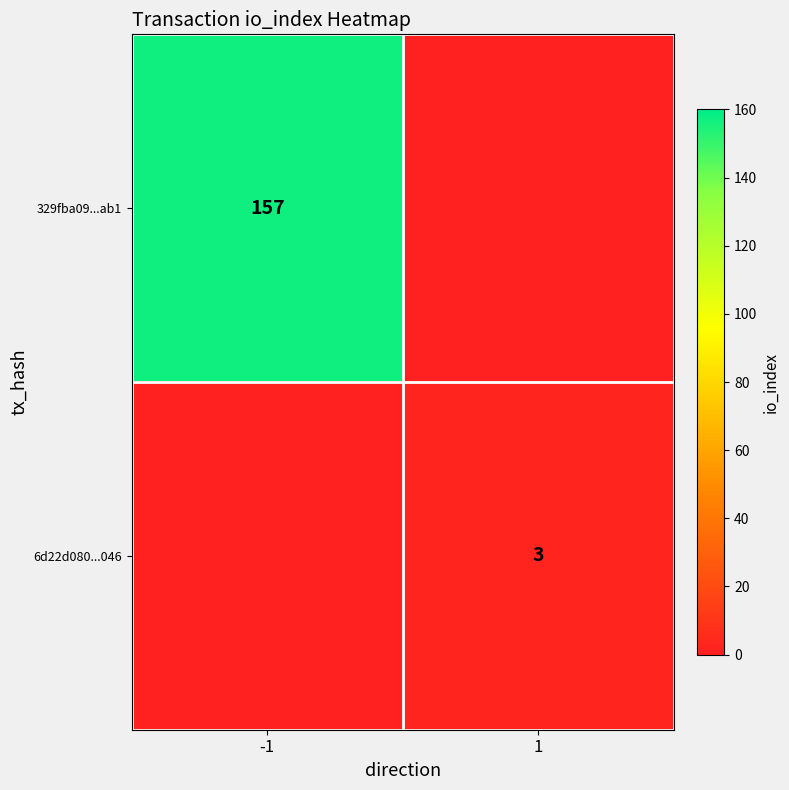

True or false: 329fba09...ab1 has a value of 54 at -1.

False